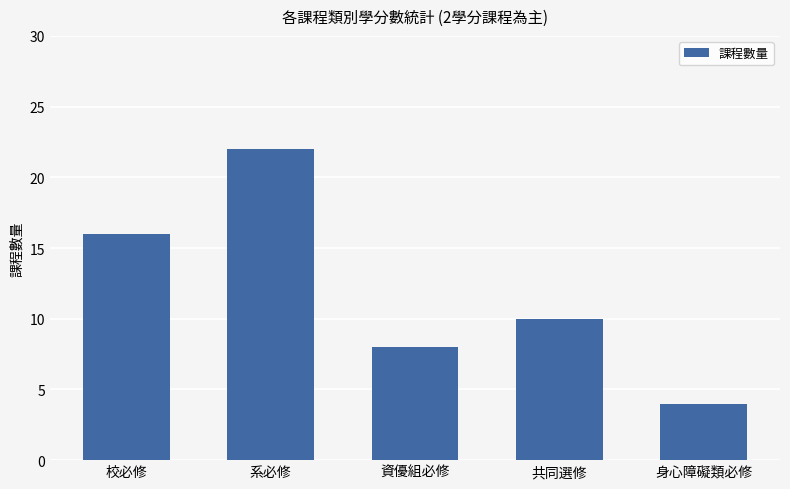

How many values are between 8 and 16?

3